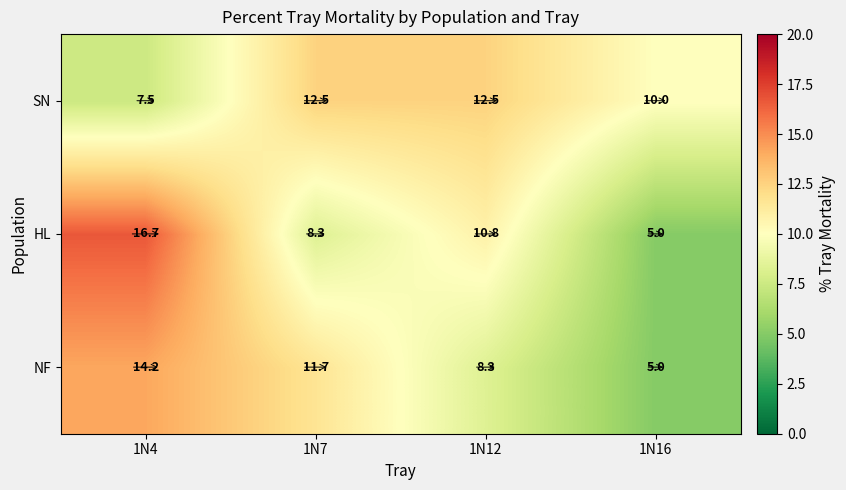

What is the maximum value shown in the chart?

16.7